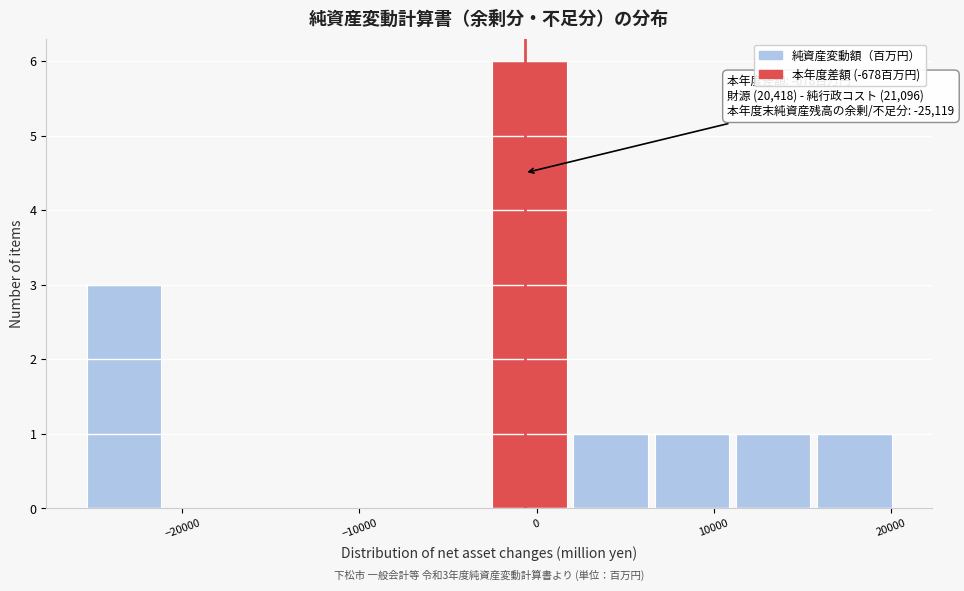

Which range on the x-axis has the tallest bar?

-2000 to 2000